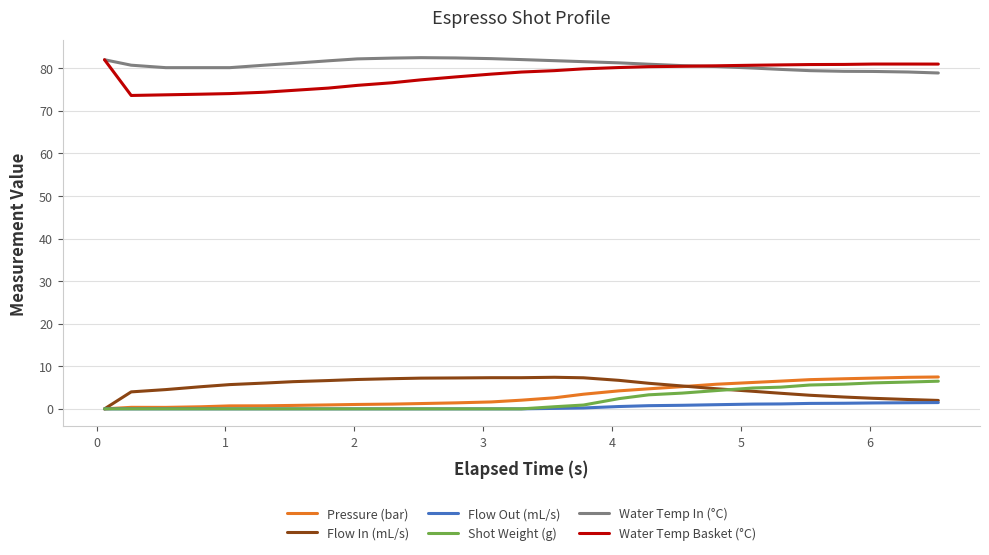

What is the maximum value shown in the chart?

82.5